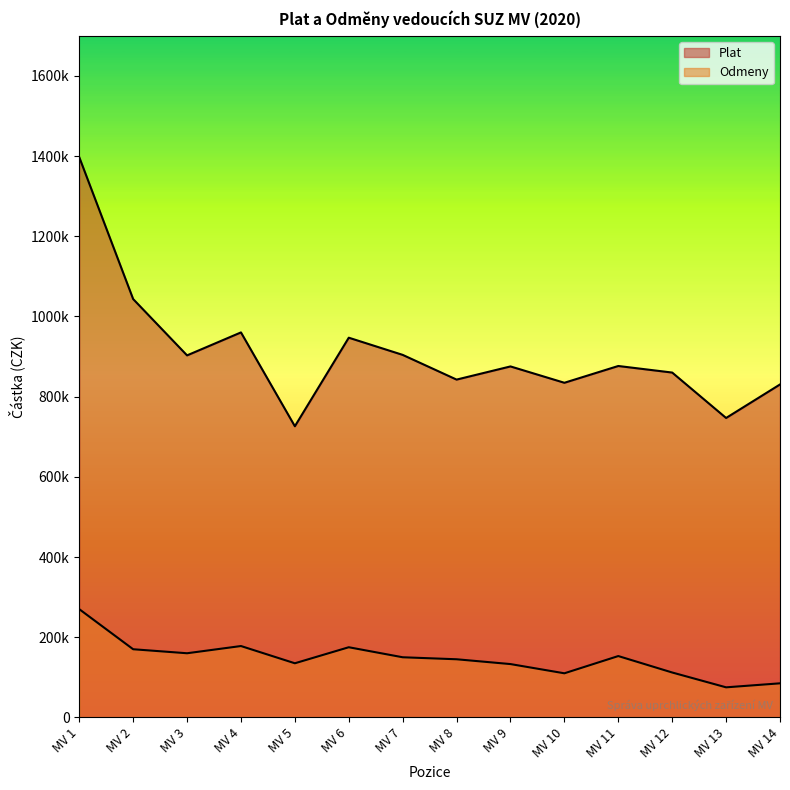

What is the total value across all series at MV 4?

1138249